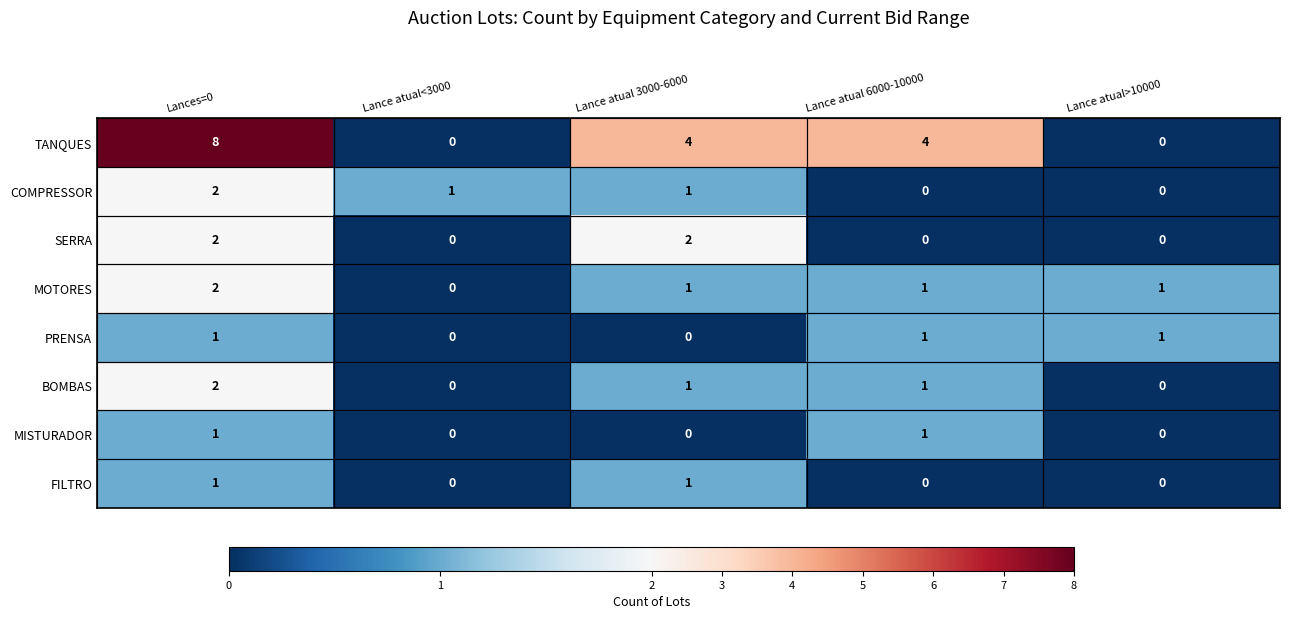

How many SERRA values are between 0 and 2?

5